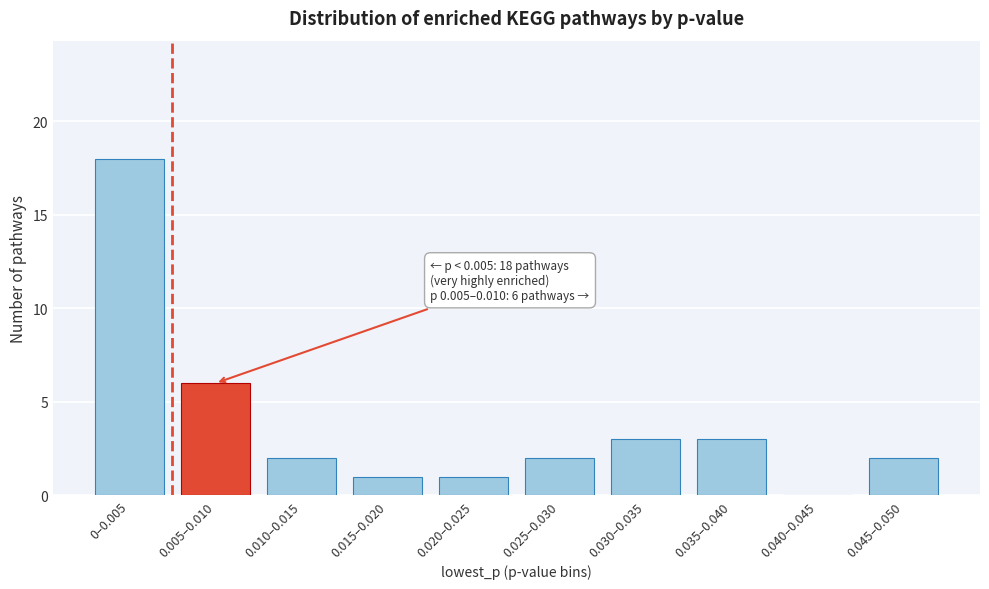

Reading left to right, transcribe all the data shown in this chart.

0–0.005=18	0.005–0.010=6	0.010–0.015=2	0.015–0.020=1	0.020–0.025=1	0.025–0.030=2	0.030–0.035=3	0.035–0.040=3	0.040–0.045=0	0.045–0.050=2